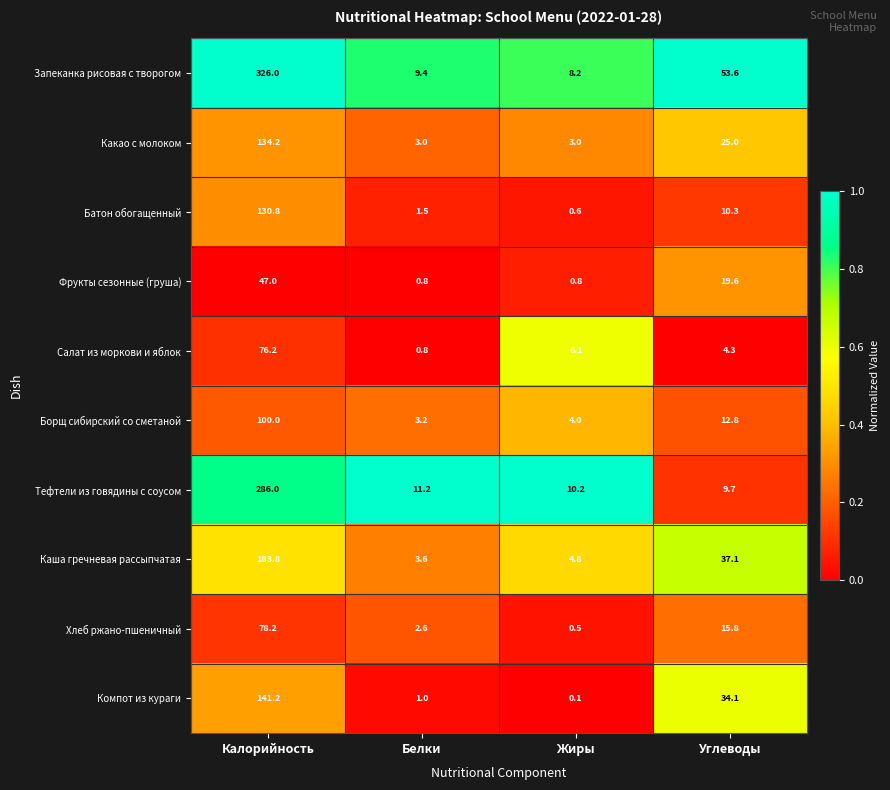

What is the total value across all series at Белки?

37.1